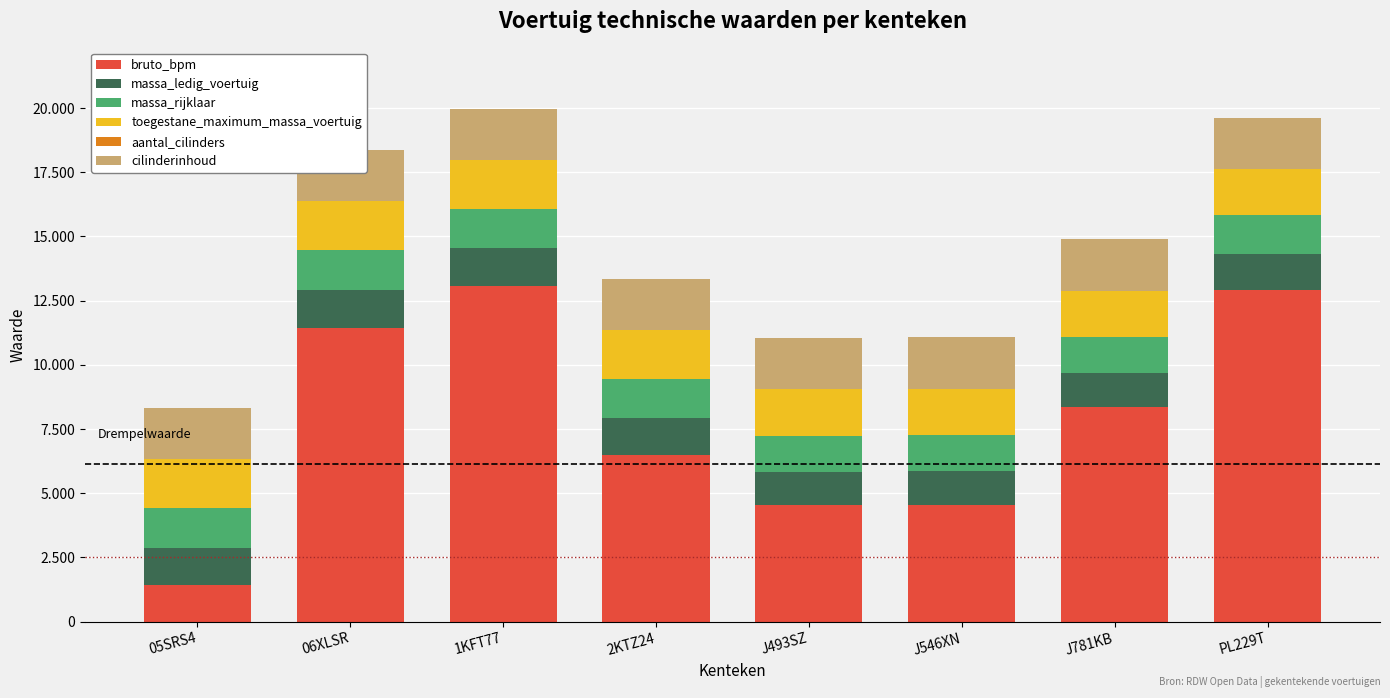

How many values in the massa_ledig_voertuig series exceed 1445?

3